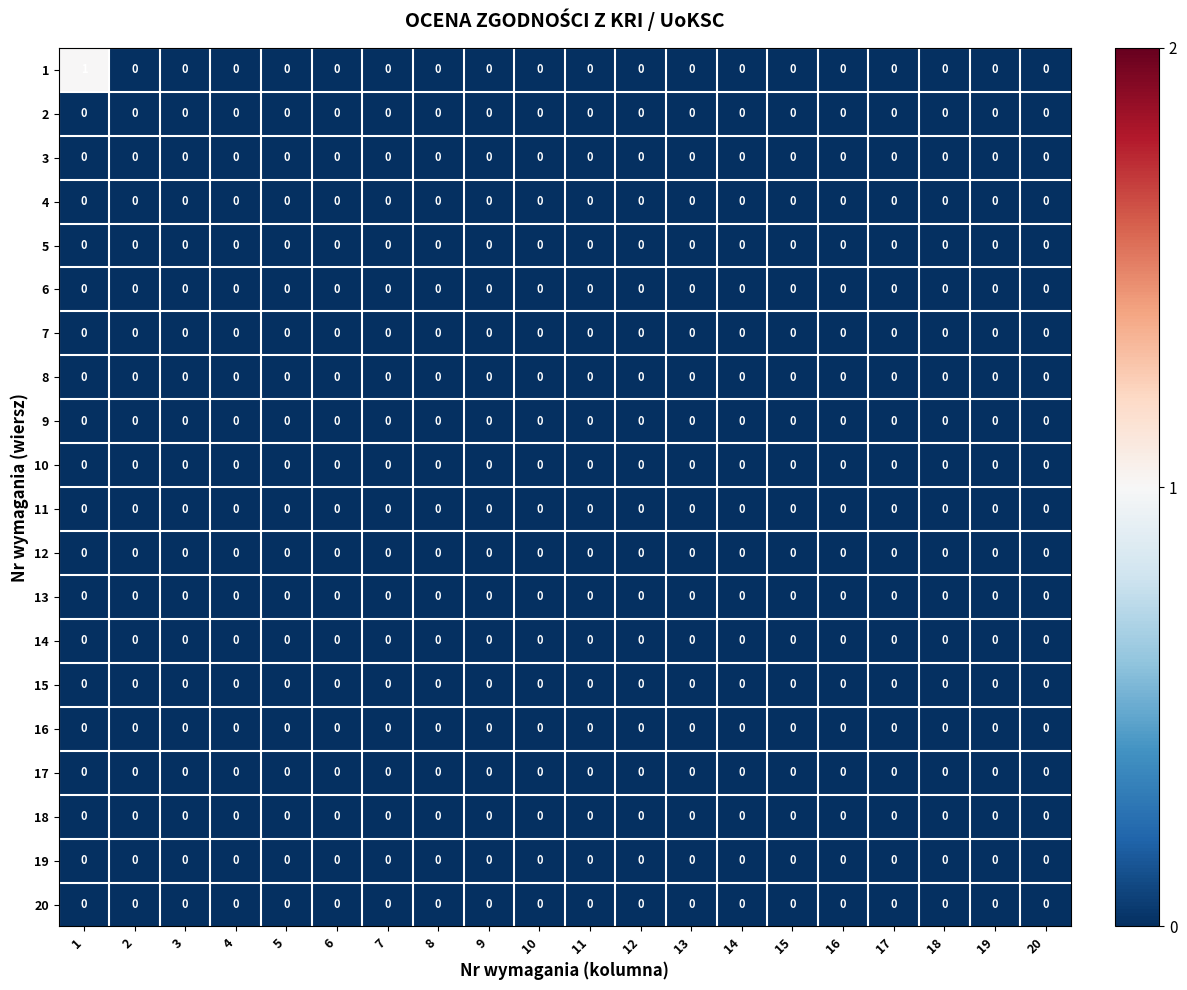

Which label corresponds to the largest value in the chart?

1